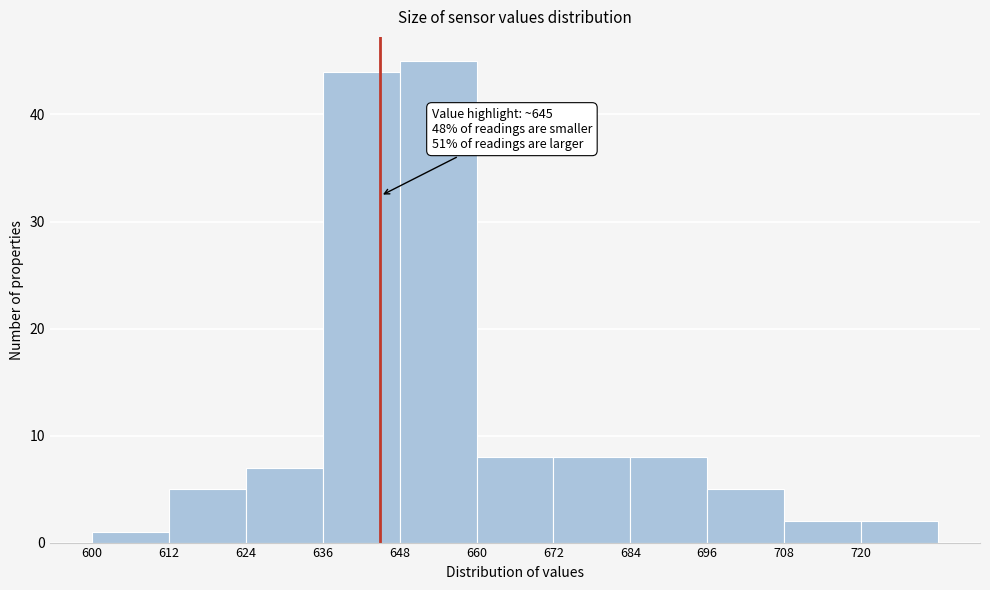

Which range on the x-axis has the tallest bar?

648 to 660